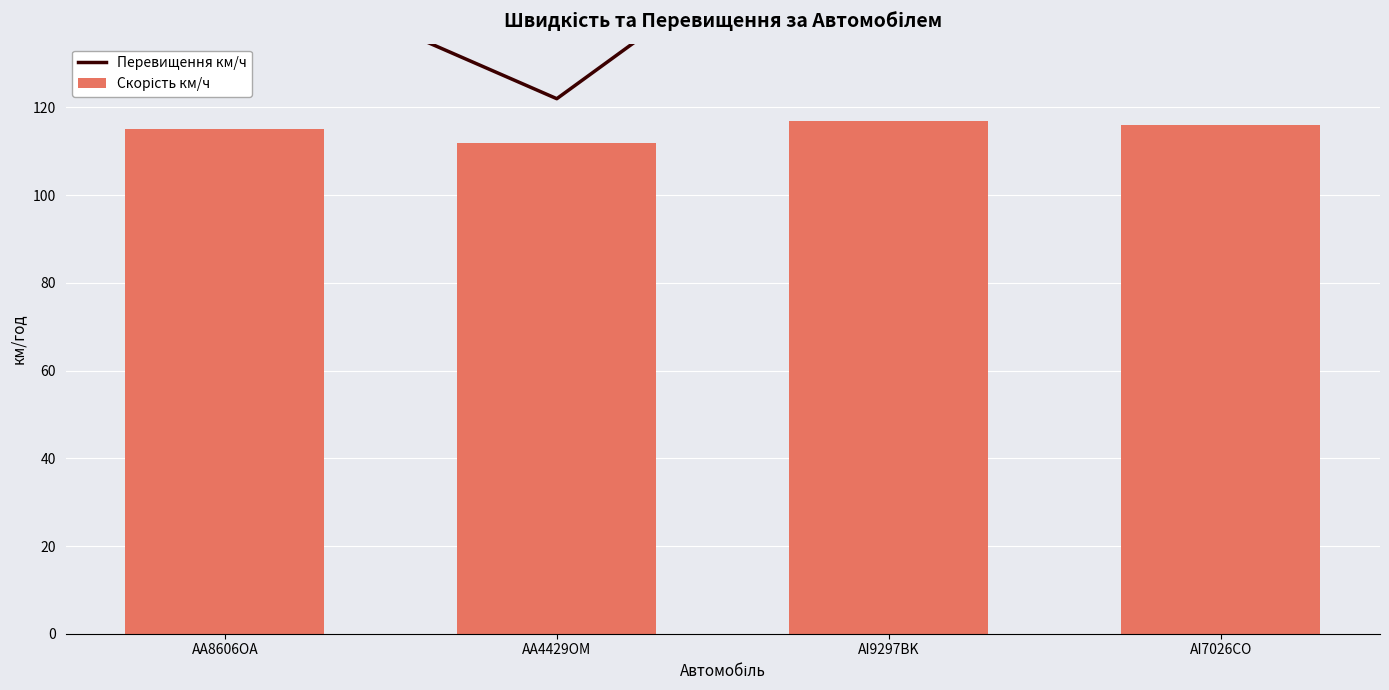

At which label is Перевищення км/ч closest to 149?

AA8606OA